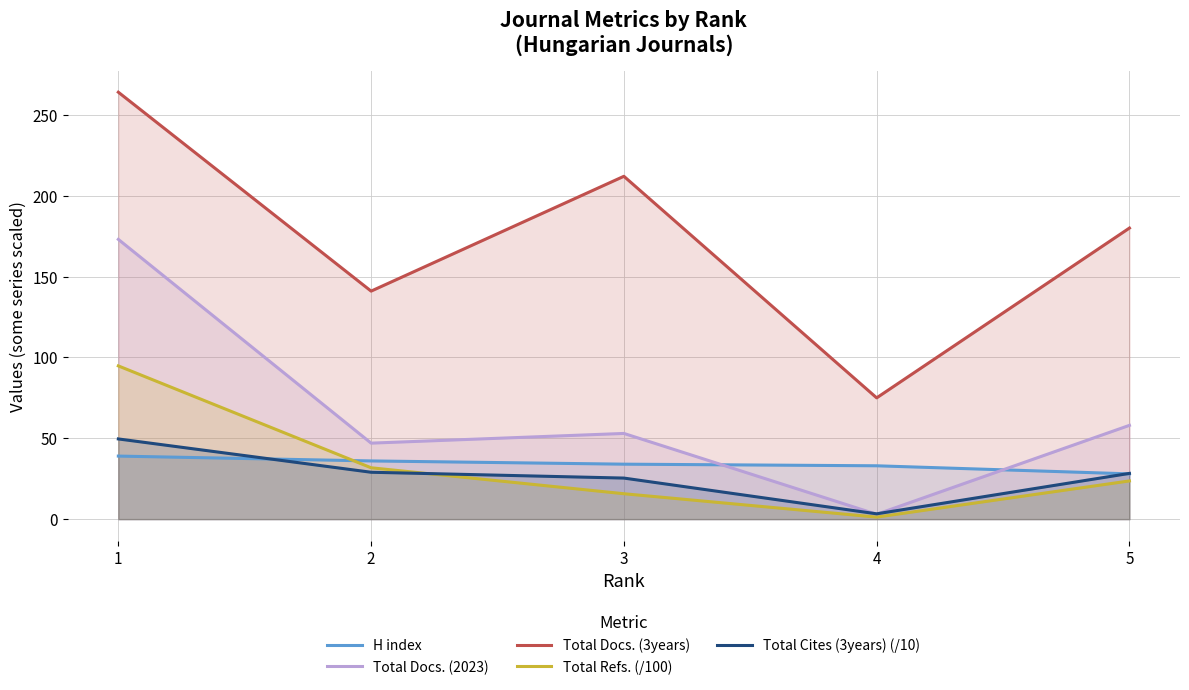

Which label corresponds to the smallest value in the chart?

4